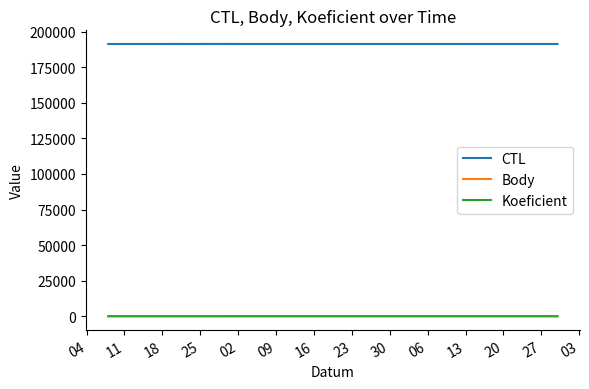

What is the minimum value for CTL?

191306